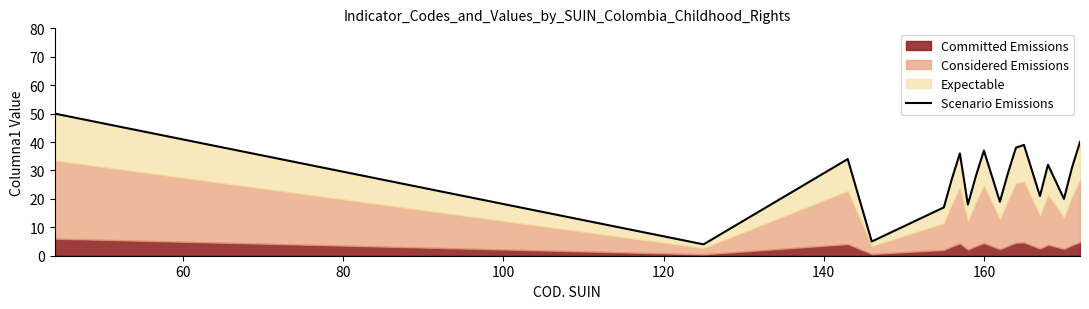

How many lines are shown in the chart?

1